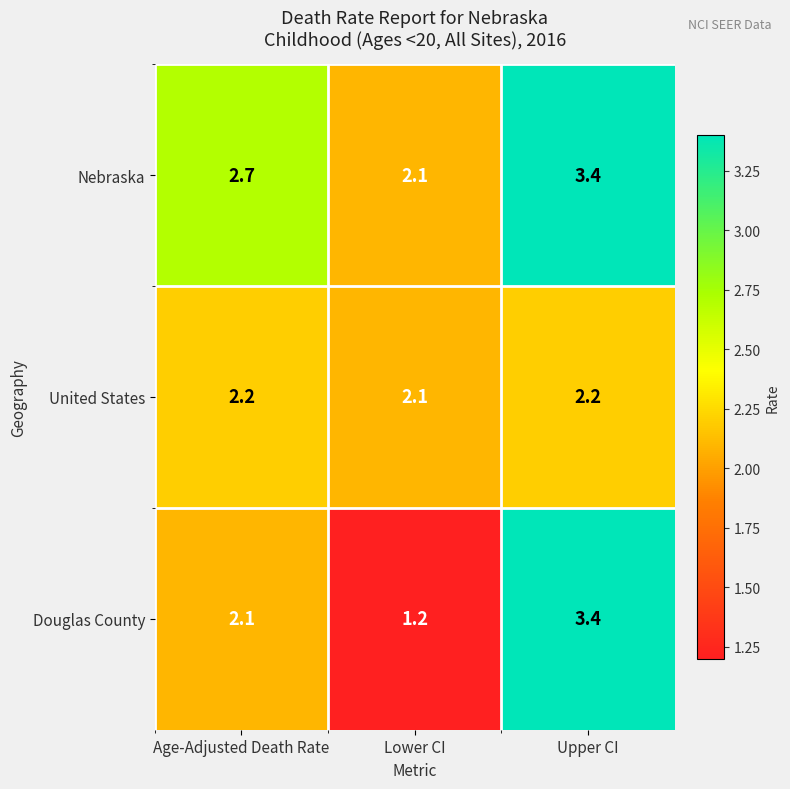

What is the maximum value for United States?

2.2